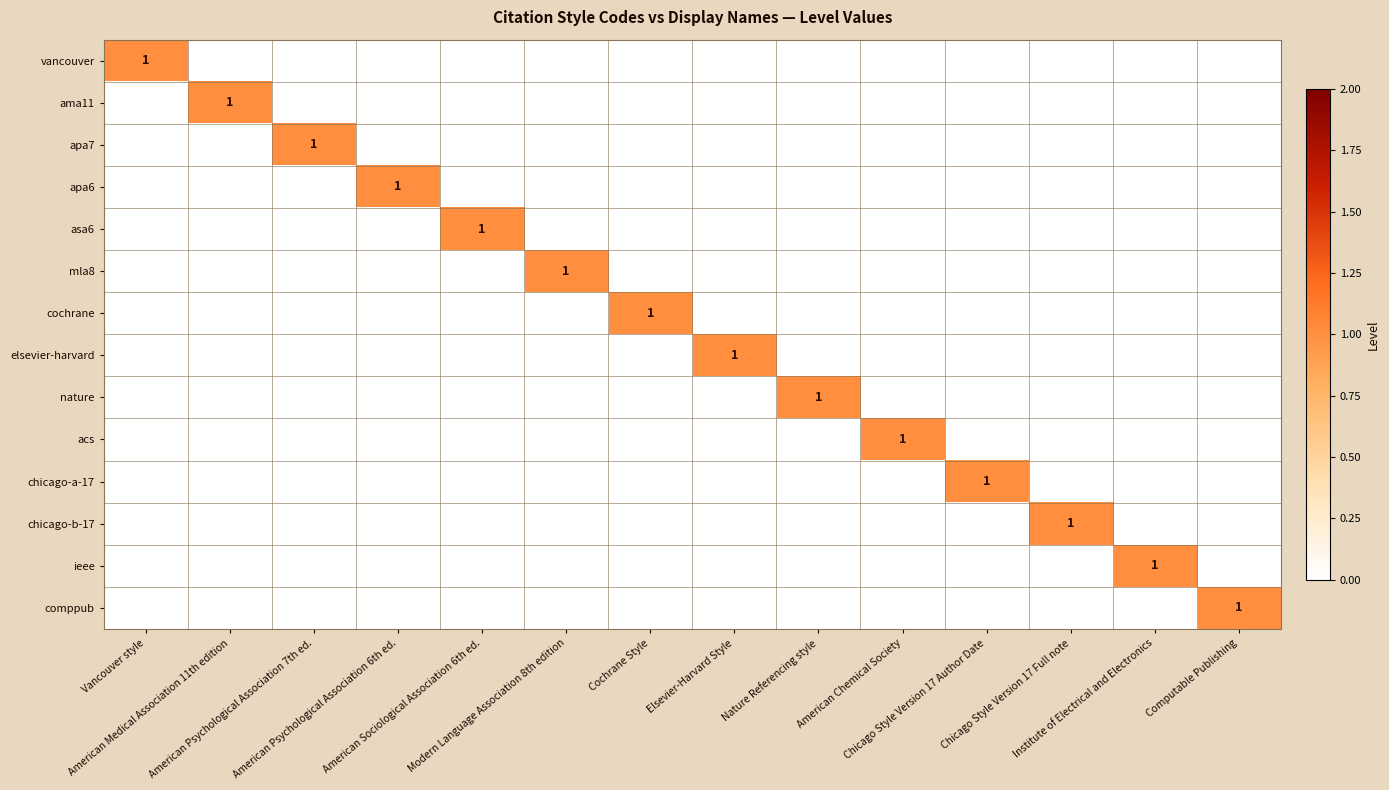

At how many categories does at least one series exceed 0?

14